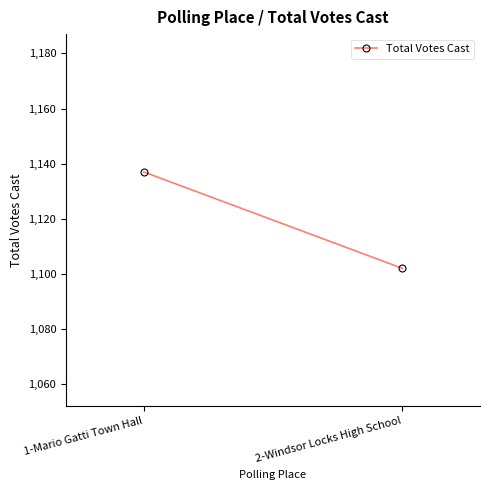

Count the values in the range 1102 to 1137.

2